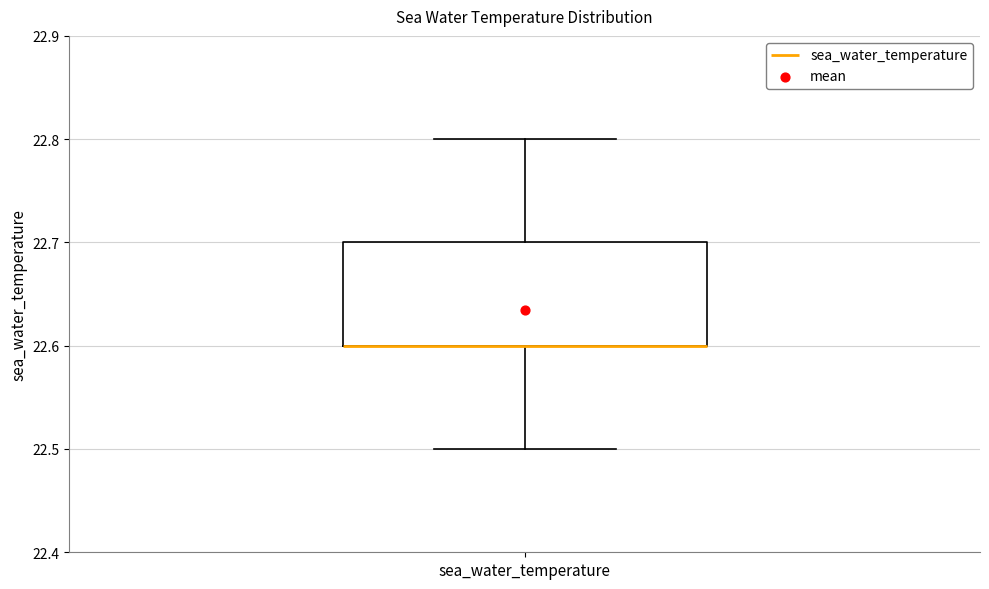

Transcribe this box plot: give where the median line is, the range the box spans, and where the two whiskers end, as read against the y-axis. The values are not printed on the chart, so give them approximately, as read against the axis.

median 22.6 (drawn on the box's lower edge), box 22.6 to 22.7, whiskers 22.5 to 22.8